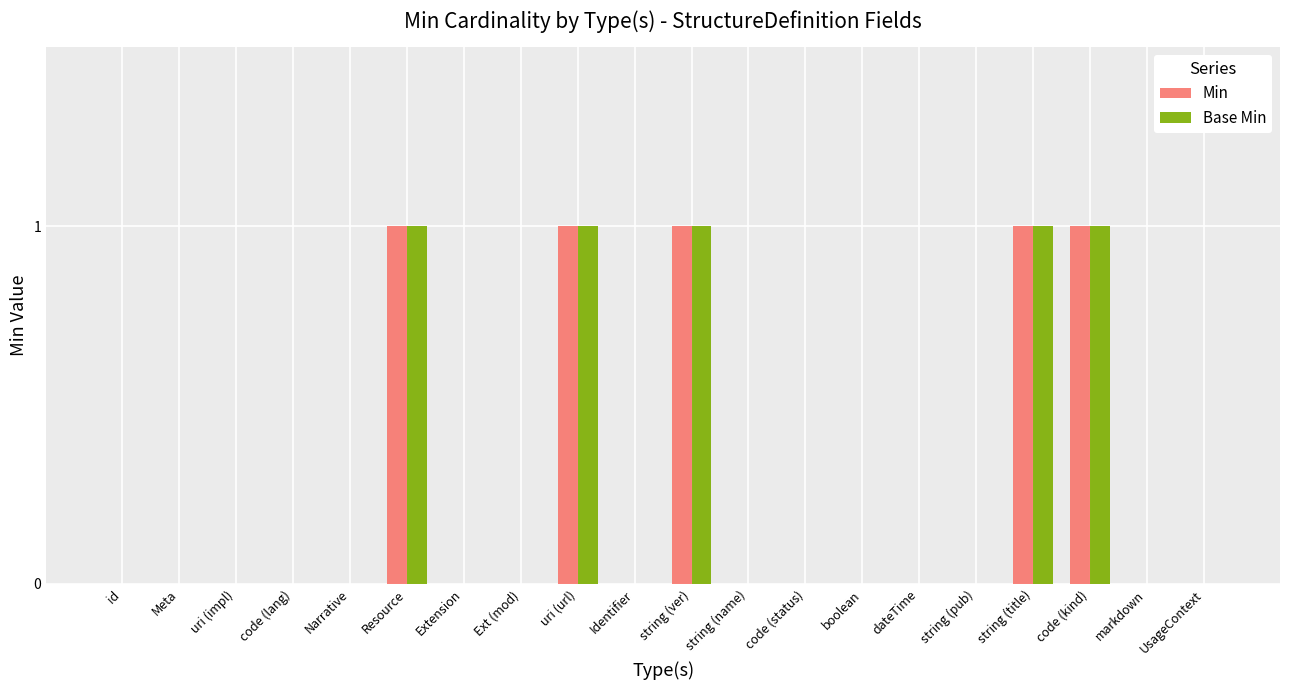

What is the sum of all Min values?

5